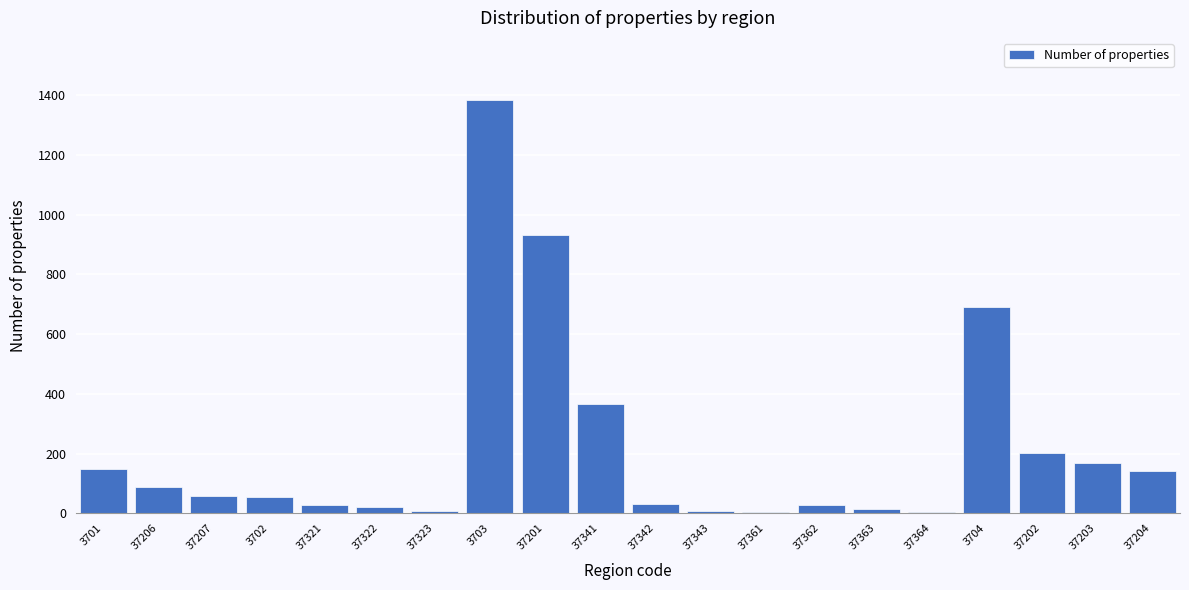

What is the change in value from 3704 to 37202?

-488